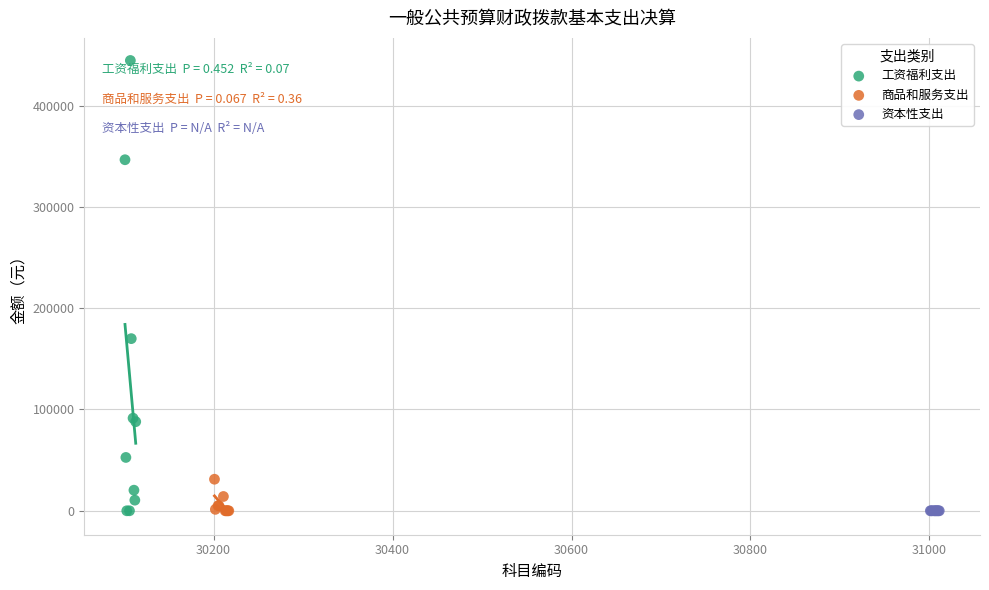

Which series reaches the maximum Y coordinate?

工资福利支出